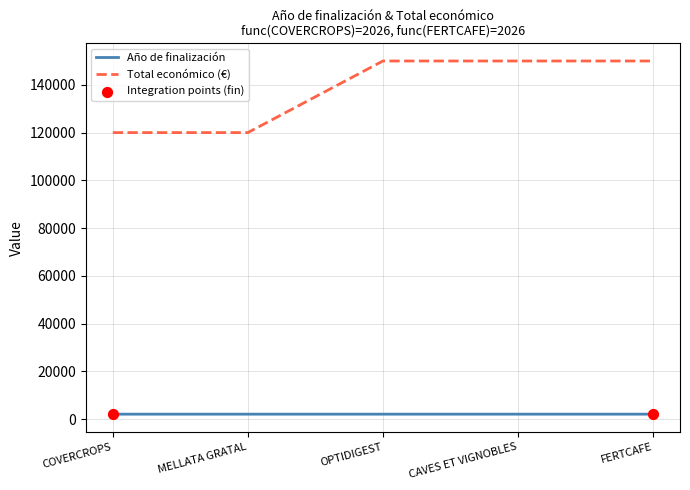

Which series has the largest total across all categories?

Total económico (€)